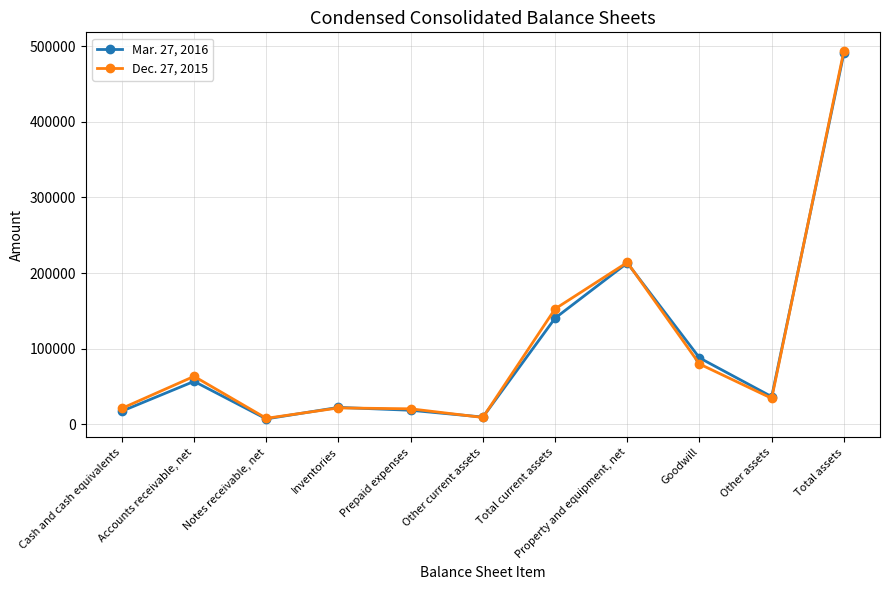

What is the average value of the Dec. 27, 2015 series?

101601